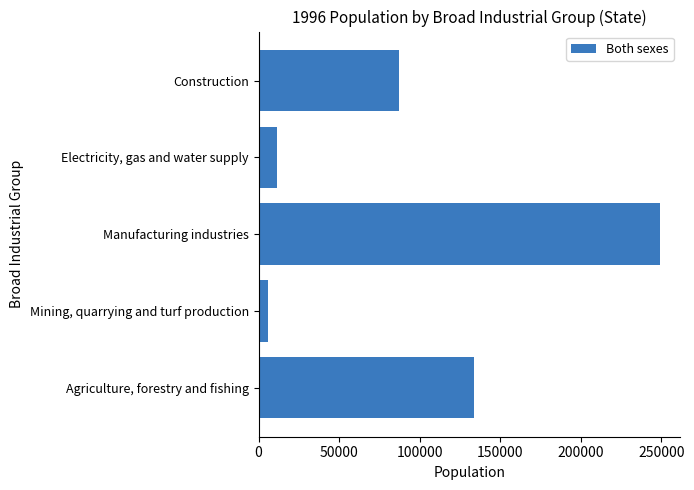

What is the greatest value displayed?

249131